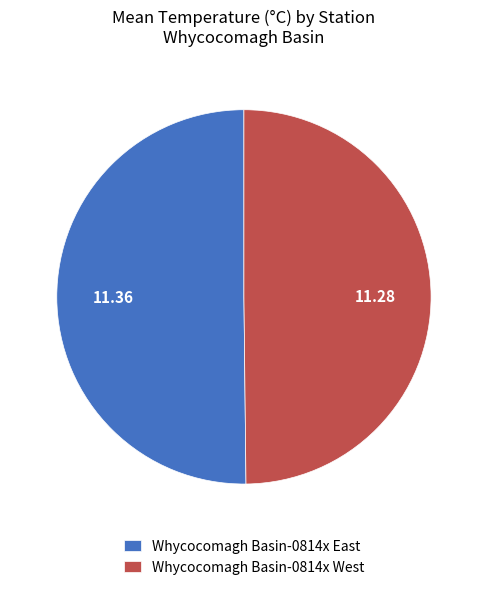

Combined, do Whycocomagh Basin-0814x East and Whycocomagh Basin-0814x West account for over 50%?

Yes